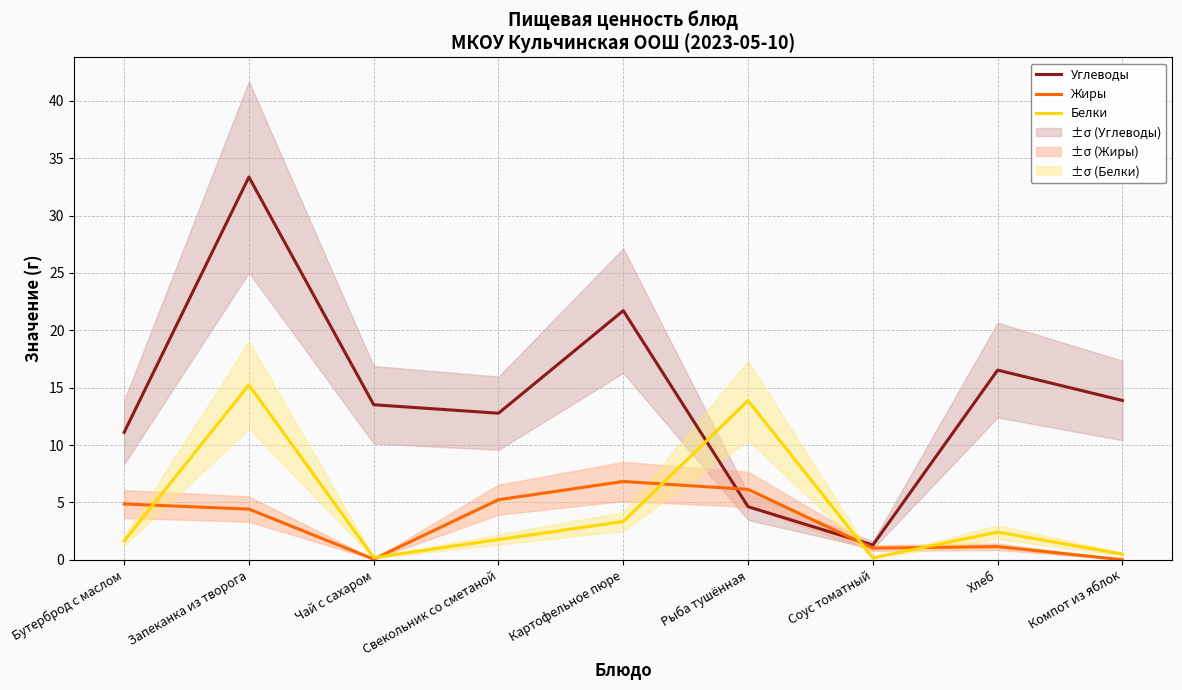

The value of Углеводы at Свекольник со сметаной is 8.2. True or false?

False